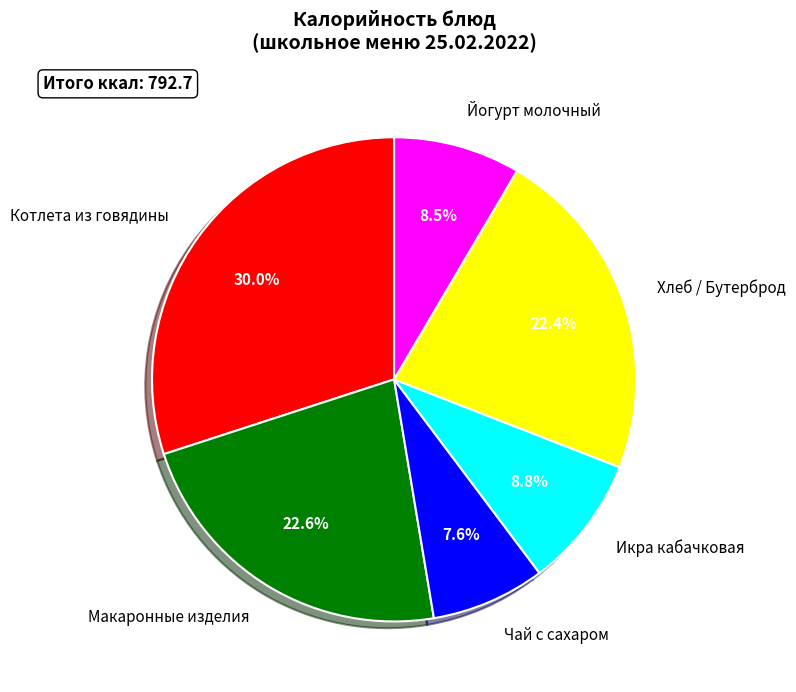

To the nearest percent, what is the difference between the largest and smallest slice percentages?

22%